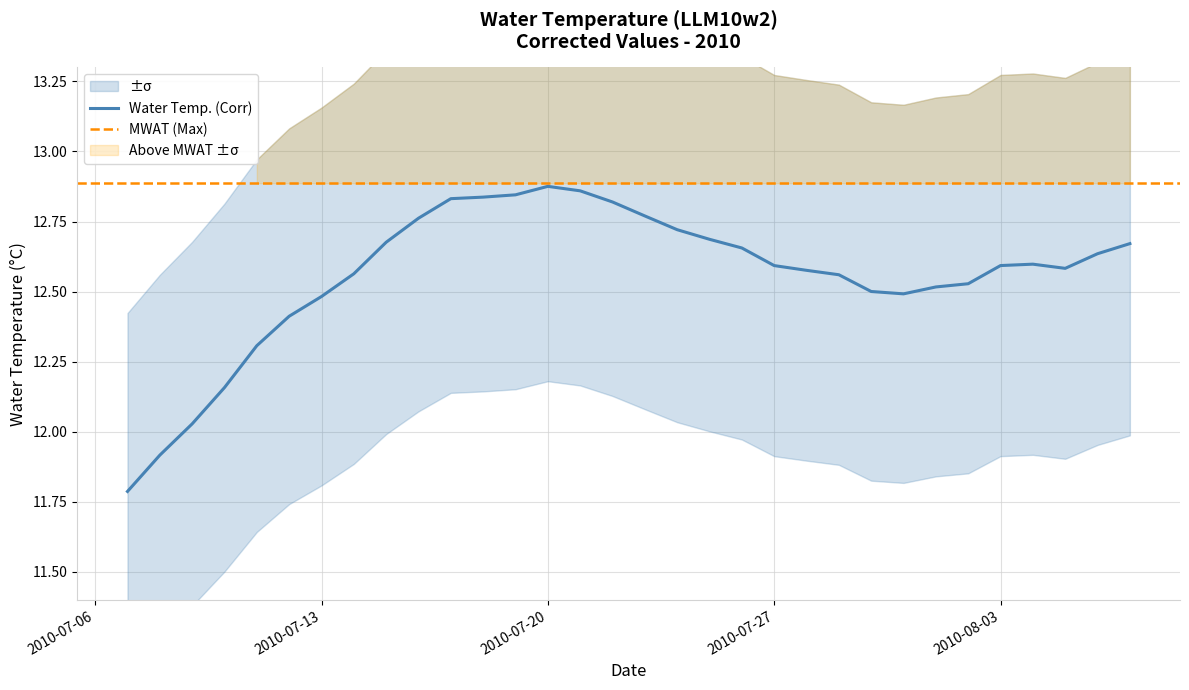

List the labels in order of value, smallest first.

2010-07-07, 2010-07-08, 2010-07-09, 2010-07-10, 2010-07-11, 2010-07-12, 2010-07-13, 2010-07-31, 2010-07-30, 2010-08-01, 2010-08-02, 2010-07-29, 2010-07-14, 2010-07-28, 2010-08-05, 2010-07-27, 2010-08-03, 2010-08-04, 2010-08-06, 2010-07-26, 2010-08-07, 2010-07-15, 2010-07-25, 2010-07-24, 2010-07-16, 2010-07-23, 2010-07-22, 2010-07-17, 2010-07-18, 2010-07-19, 2010-07-21, 2010-07-20